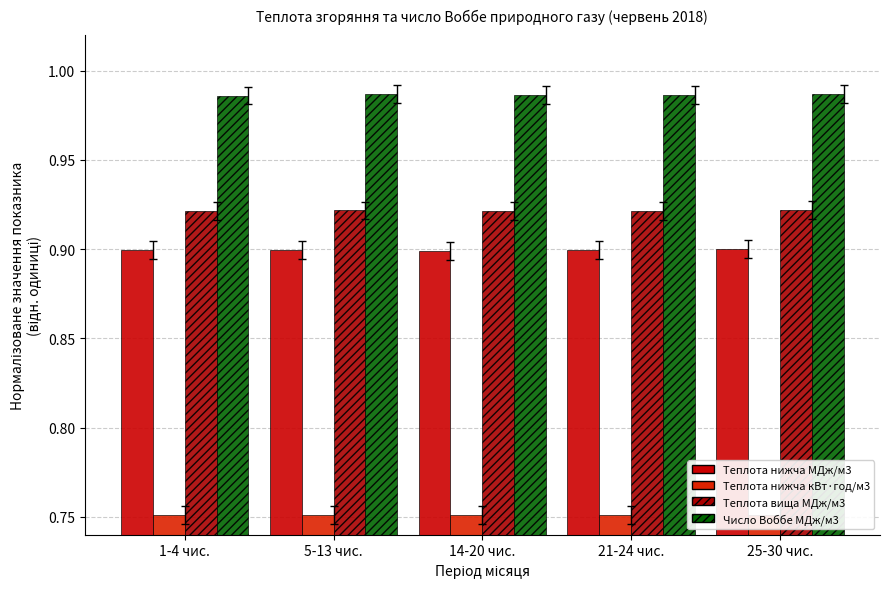

Is it true that Теплота нижча кВт·год/м3 equals 0.8 at 21-24 чис.?

True